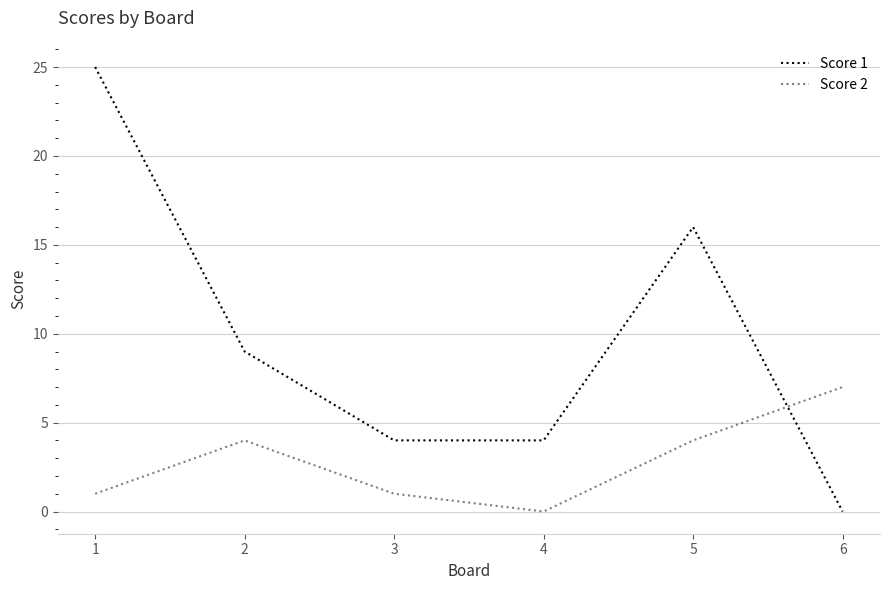

True or false: Score 2 and Score 1 intersect in this chart.

True